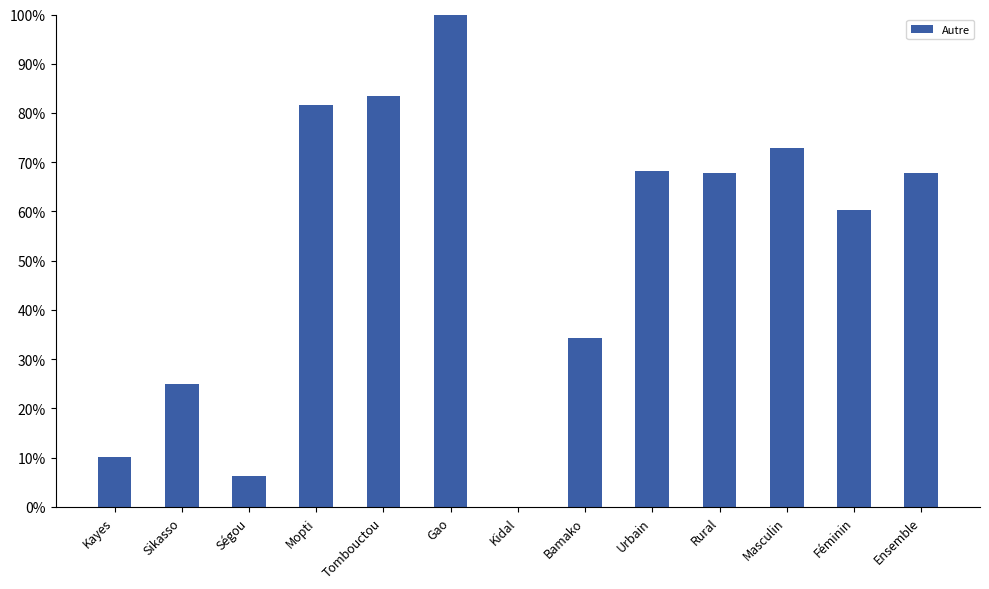

What is the difference between the values at Kayes and Gao?

89.8